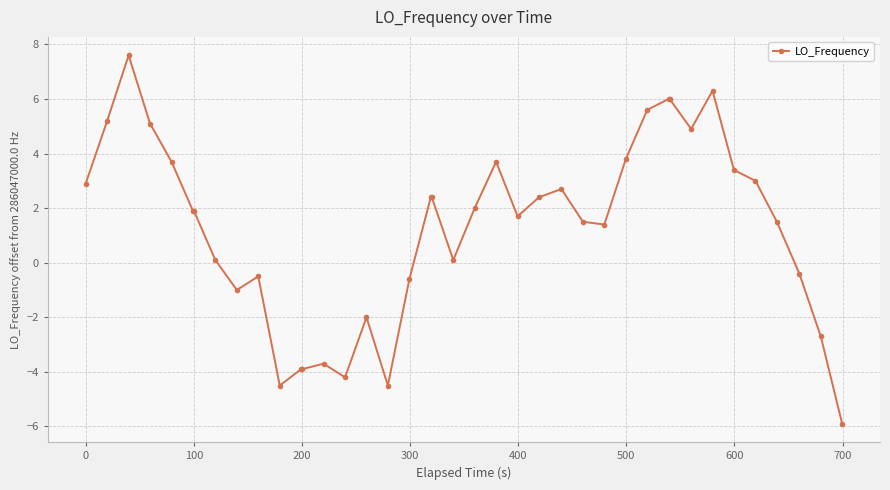

What is the difference between the second highest and second lowest values?

10.8